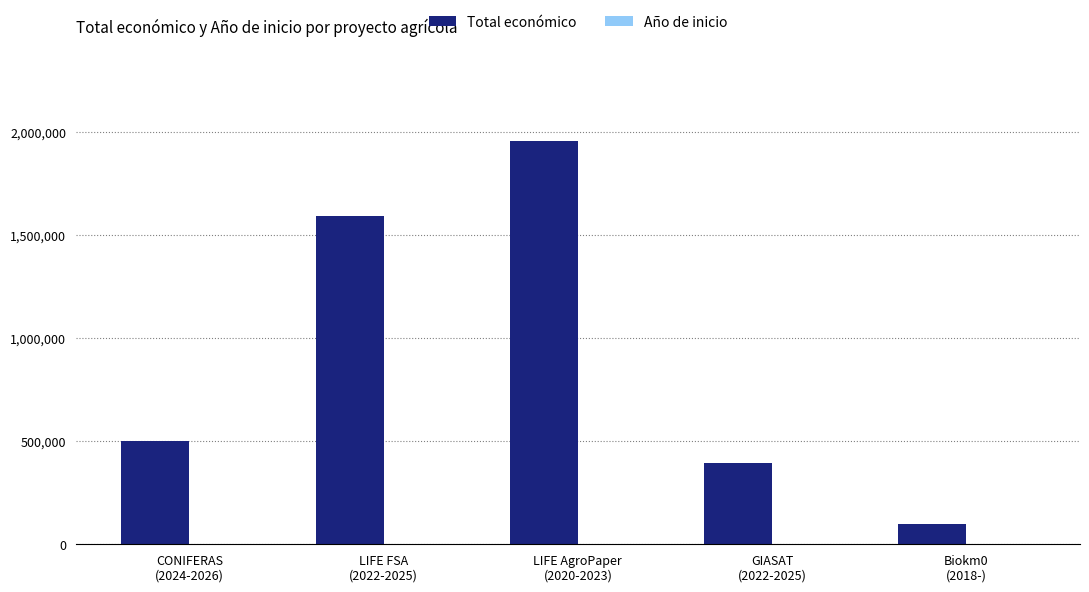

Which series has the largest total across all categories?

Total económico